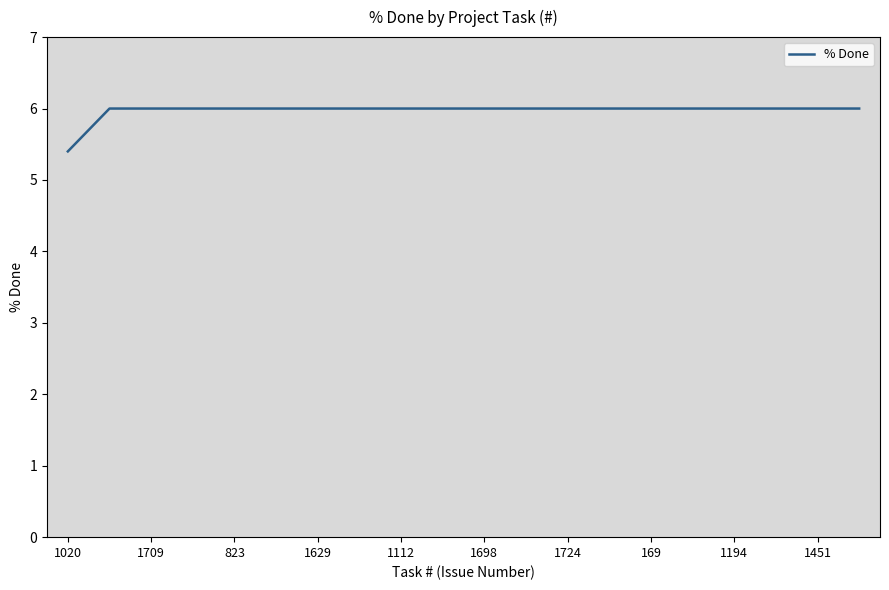

What is the greatest value displayed?

6.0